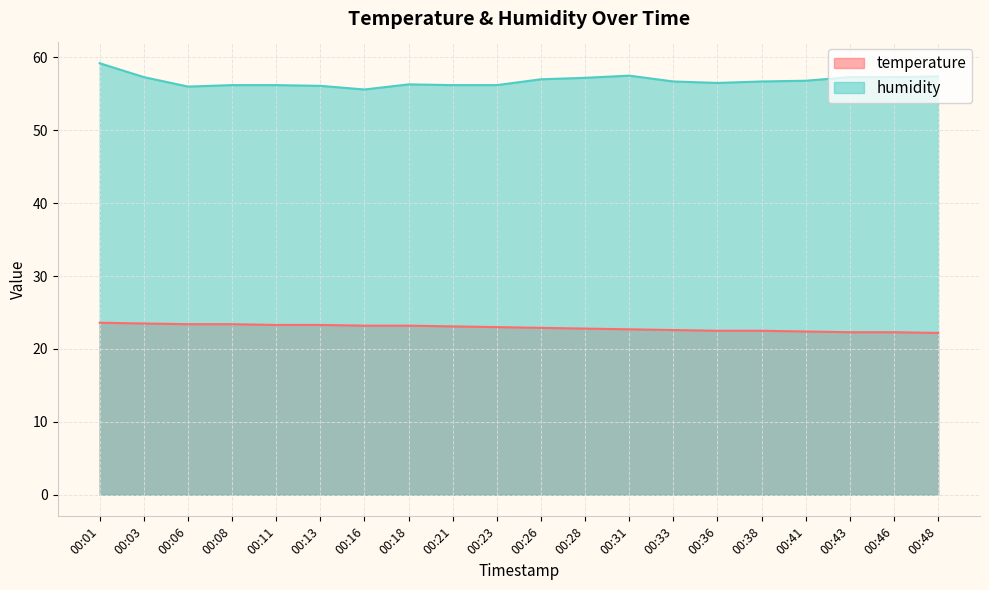

What is the sum of the humidity values at 00:03 and 00:36?

113.8